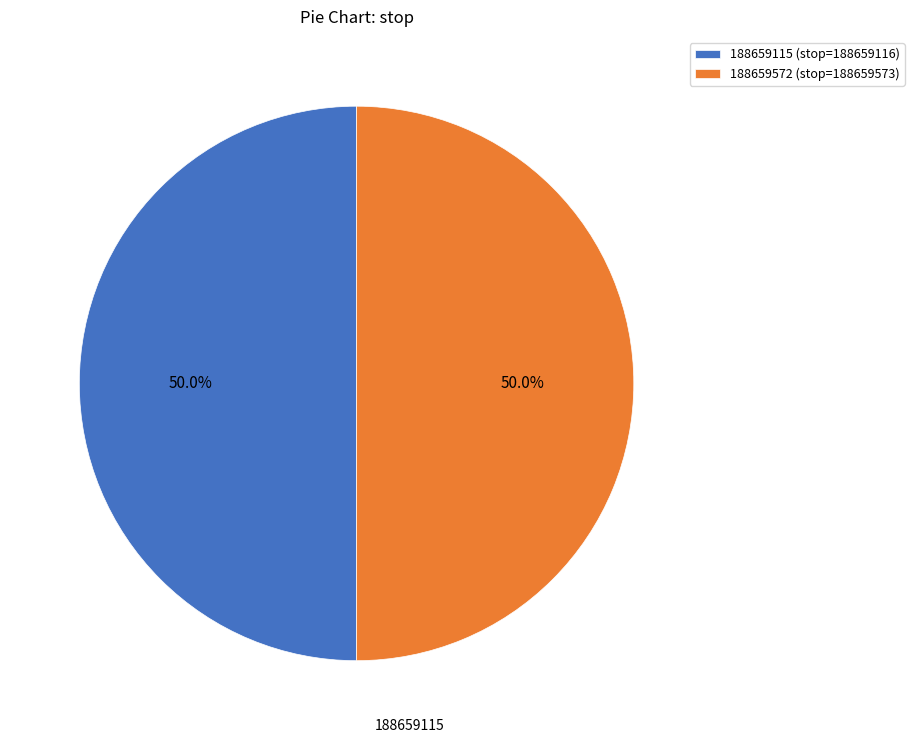

Is the sum of 188659572 (stop=188659573) and 188659115 (stop=188659116) greater than half?

Yes